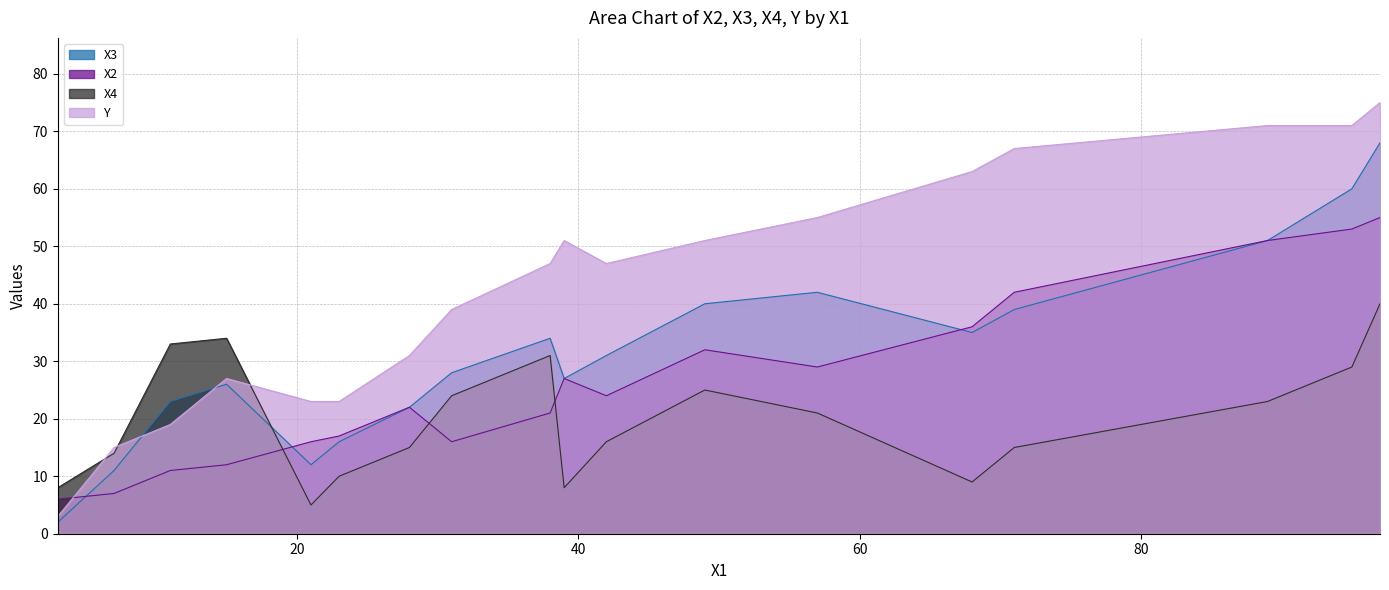

At which category is the sum across all series the highest?

97